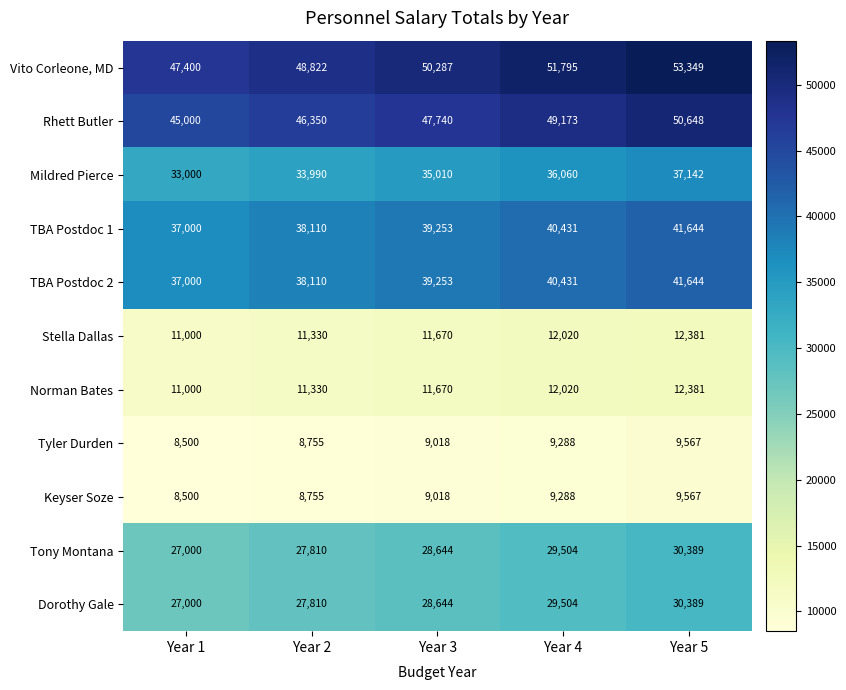

What is the maximum value shown in the chart?

53349